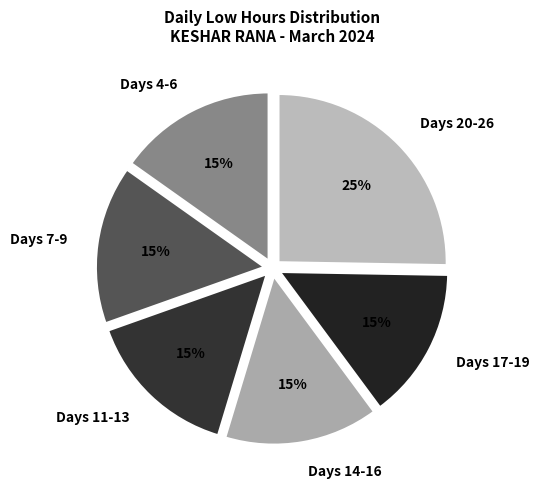

What is the largest slice in the pie chart?

Days 20-26